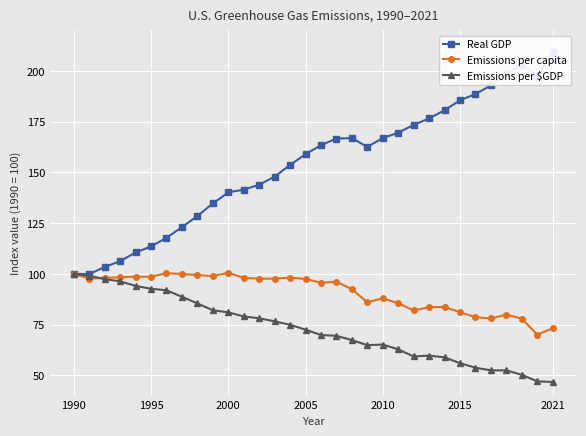

True or false: Emissions per capita has more than 0 points higher than both neighbors.

True